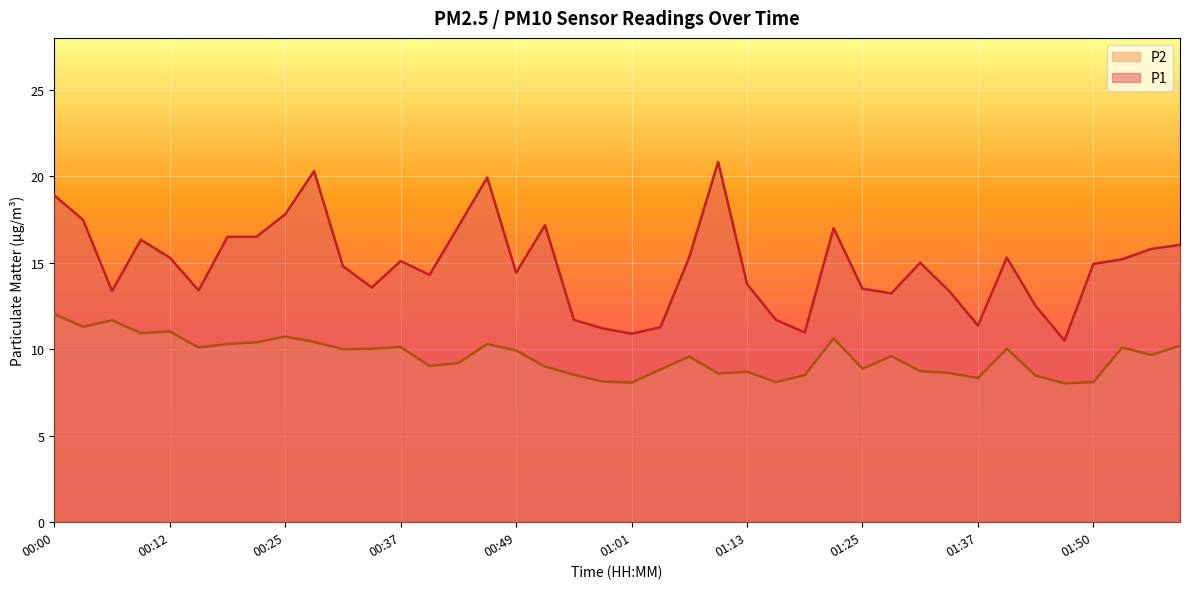

Where is P2 nearest to the value 10?

00:31